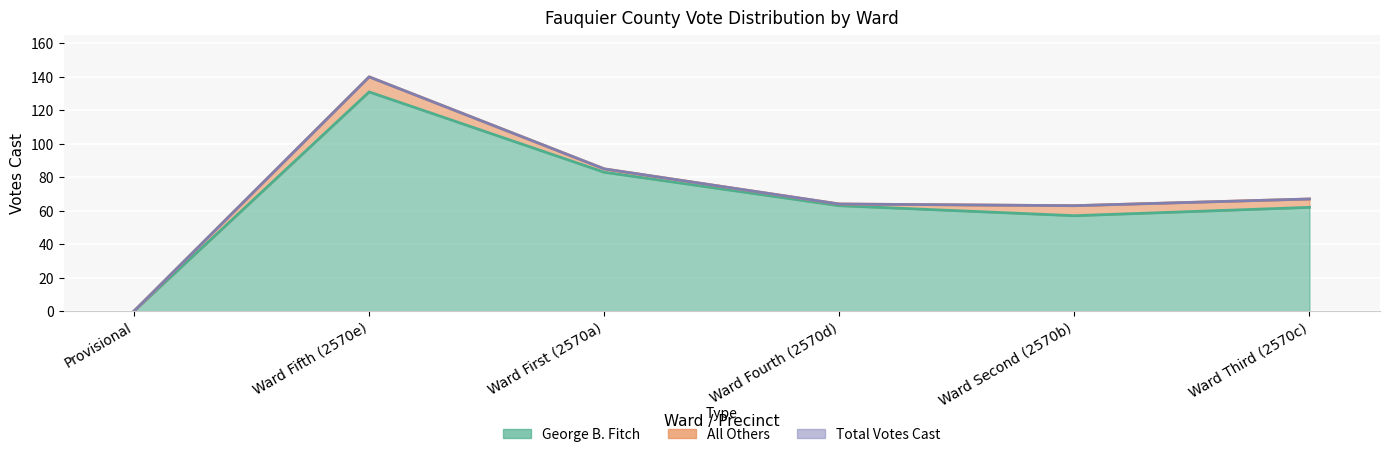

The value of George B. Fitch at Ward Fifth (2570e) is 131. True or false?

True